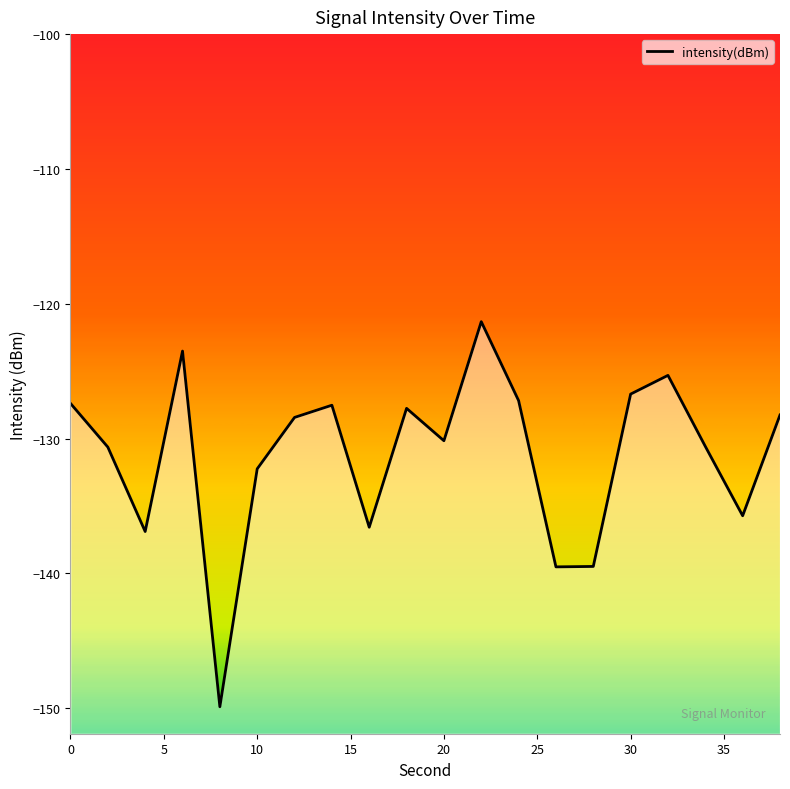

What is the smallest value displayed?

-149.9